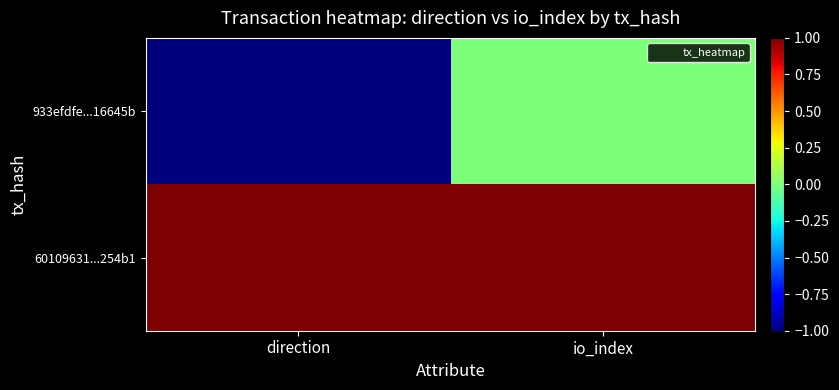

Which label corresponds to the smallest value in the chart?

direction